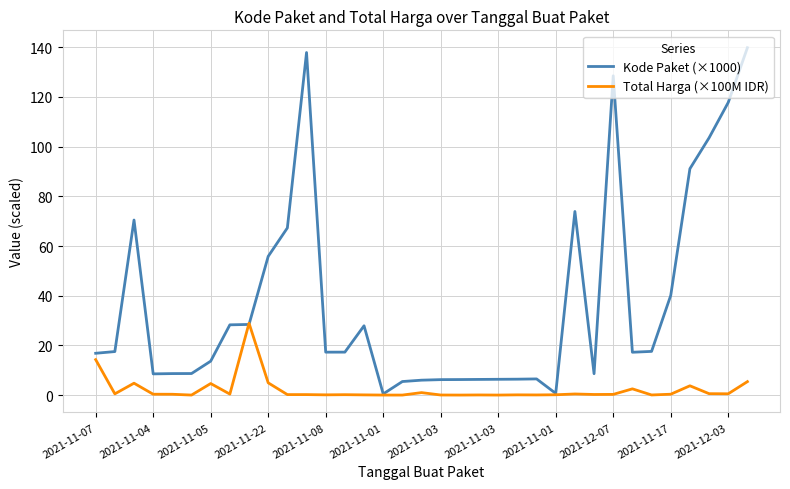

What is the maximum value shown in the chart?

139.8